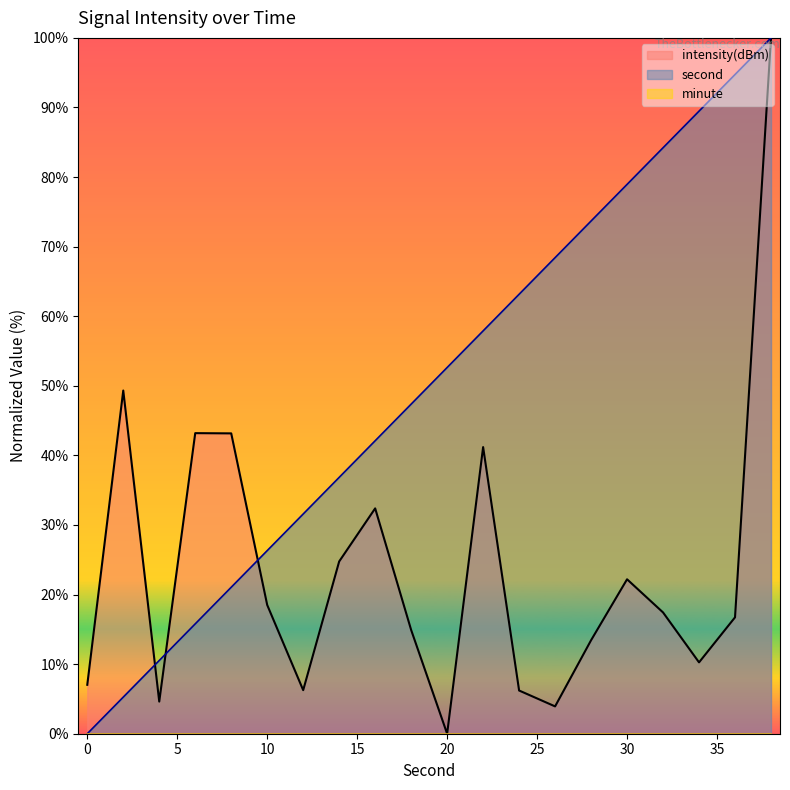

Reading left to right, list all the values displayed in this chart.

second: 0=0.0	2=5.3	4=10.5	6=15.8	8=21.1	10=26.3	12=31.6	14=36.8	16=42.1	18=47.4	20=52.6	22=57.9	24=63.2	26=68.4	28=73.7	30=78.9	32=84.2	34=89.5	36=94.7	38=100.0
intensity: 0=7.0	2=49.3	4=4.6	6=43.2	8=43.2	10=18.5	12=6.3	14=24.8	16=32.4	18=14.9	20=0.0	22=41.2	24=6.2	26=3.9	28=13.4	30=22.2	32=17.4	34=10.3	36=16.7	38=100.0